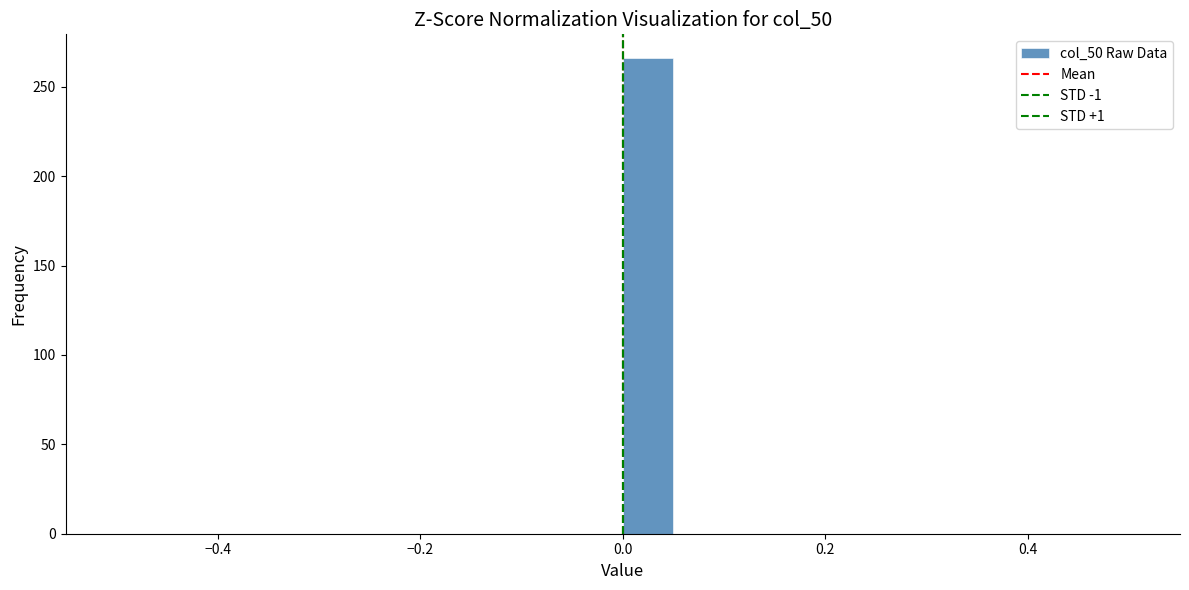

Around what value on the x-axis is the tallest bar? Give the approximate position of its centre, as read against the axis.

0.02